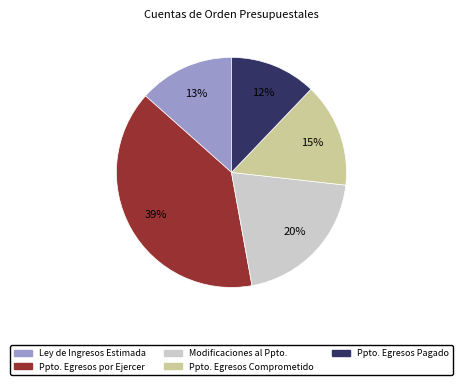

Is there a majority slice in this chart?

No